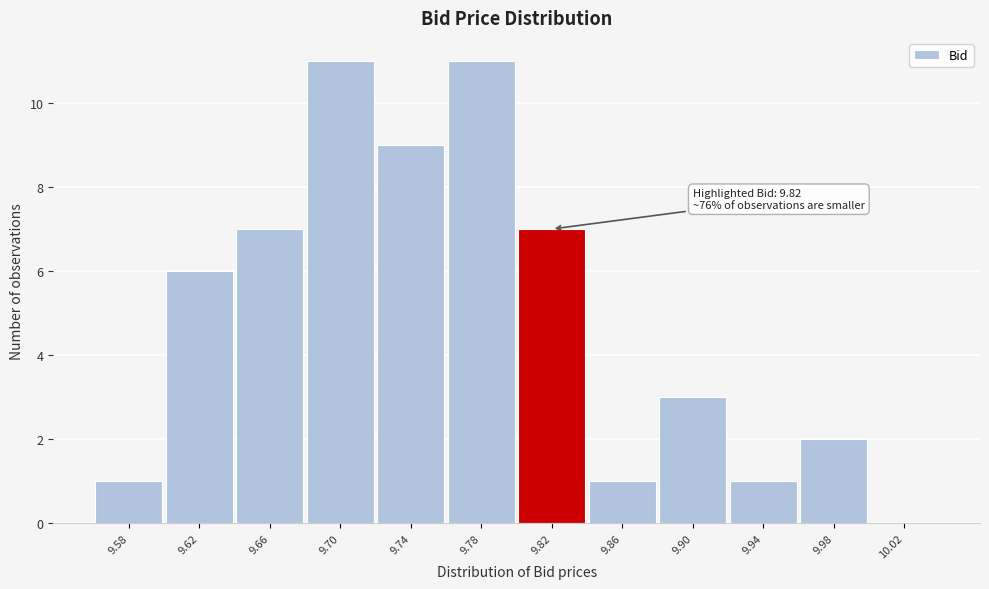

Reading left to right, list all the values displayed in this chart.

9.58=1	9.62=6	9.66=7	9.70=11	9.74=9	9.78=11	9.82=7	9.86=1	9.90=3	9.94=1	9.98=2	10.02=0